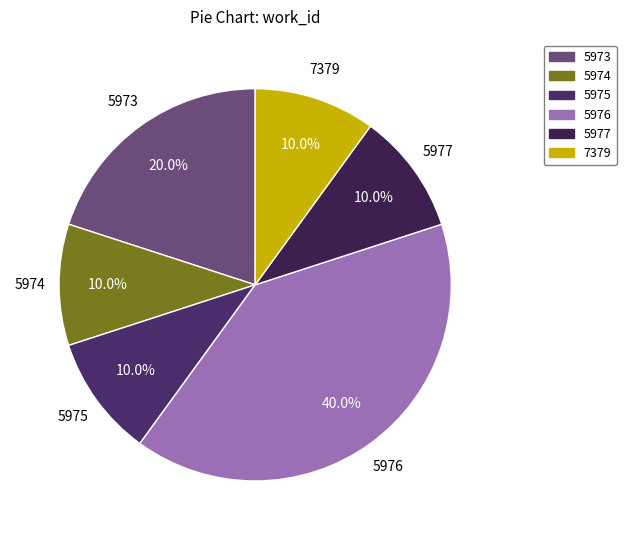

How many slices are in this pie chart?

6